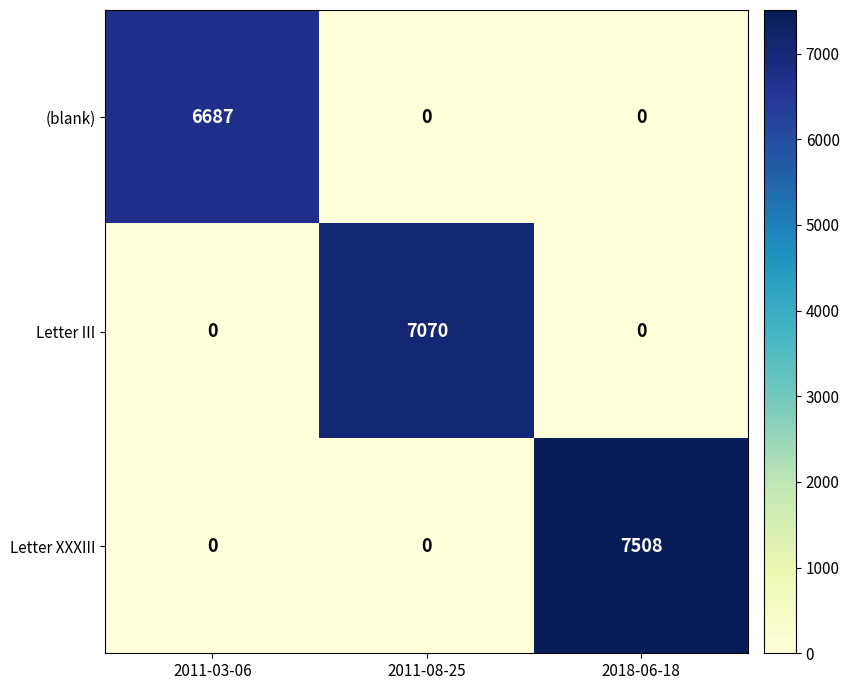

Reading left to right, what are all the values shown in this chart?

(blank): 6687	0	0
Letter III: 0	7070	0
Letter XXXIII: 0	0	7508